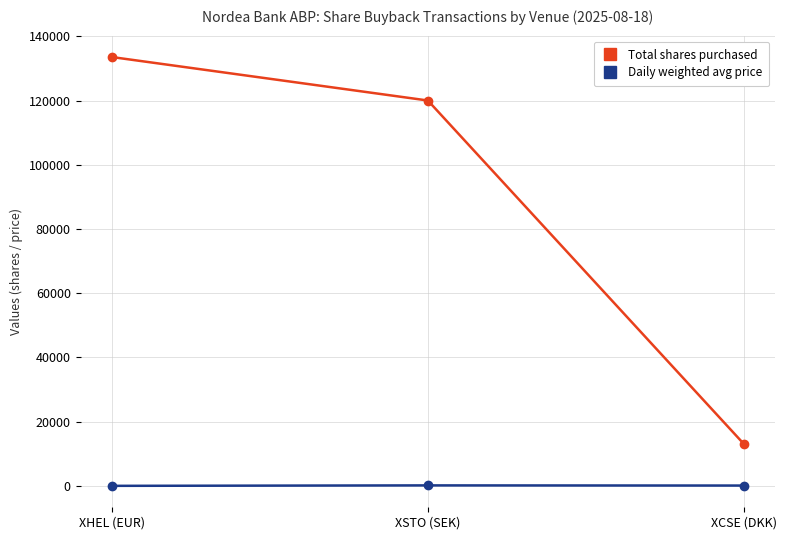

What is the total value across all series at XCSE (DKK)?

13242.3